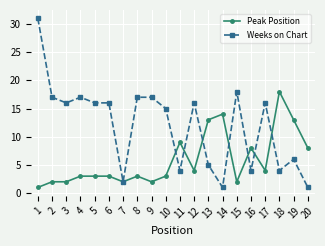

True or false: Peak Position has a value of 2 at 3.

True